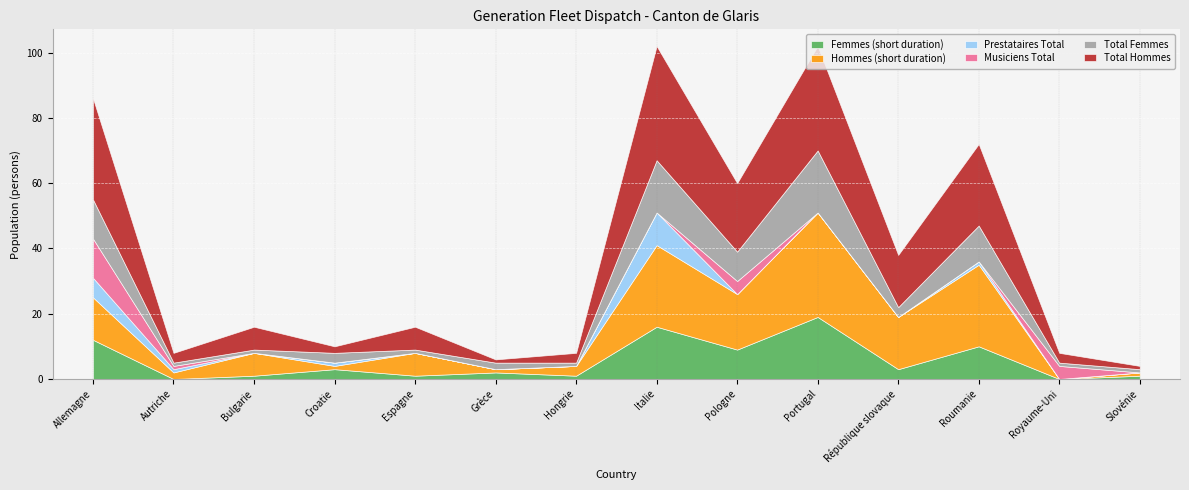

Where is Hommes (short duration) nearest to the value 16?

République slovaque